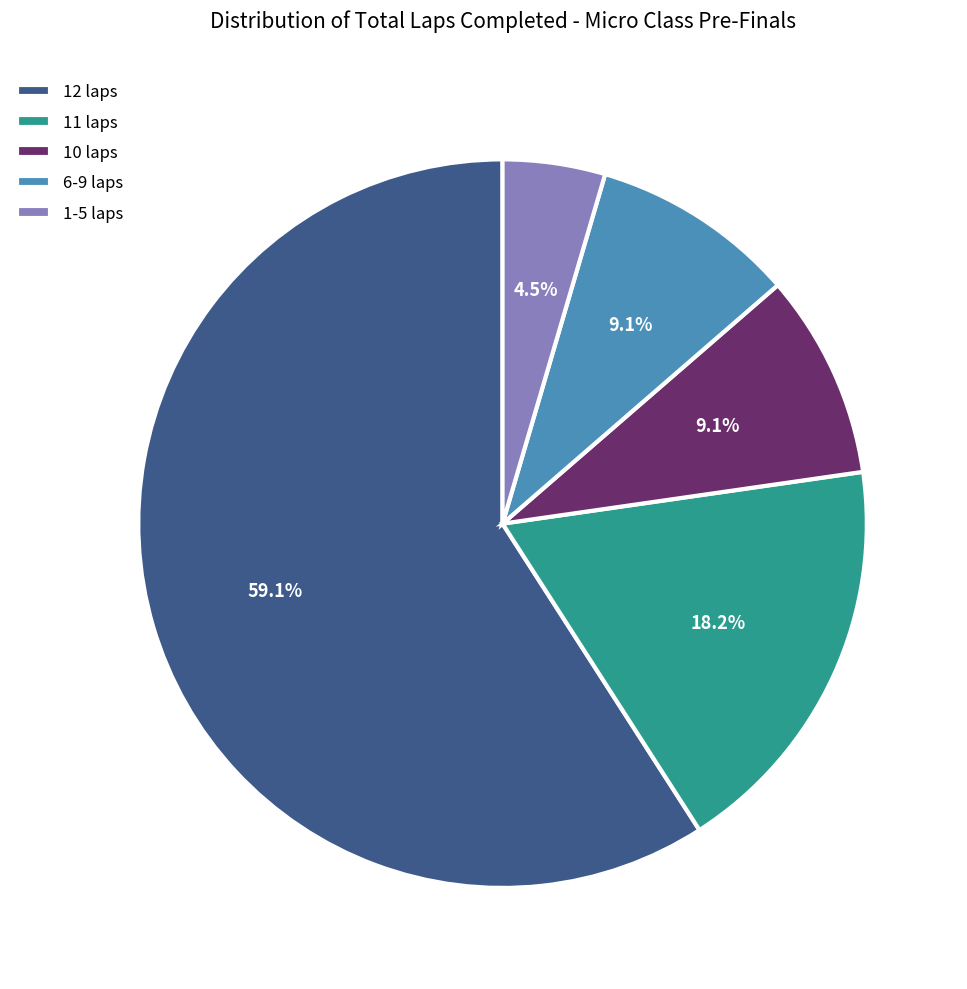

What percentage is the 6-9 laps slice, to the nearest percent?

9%